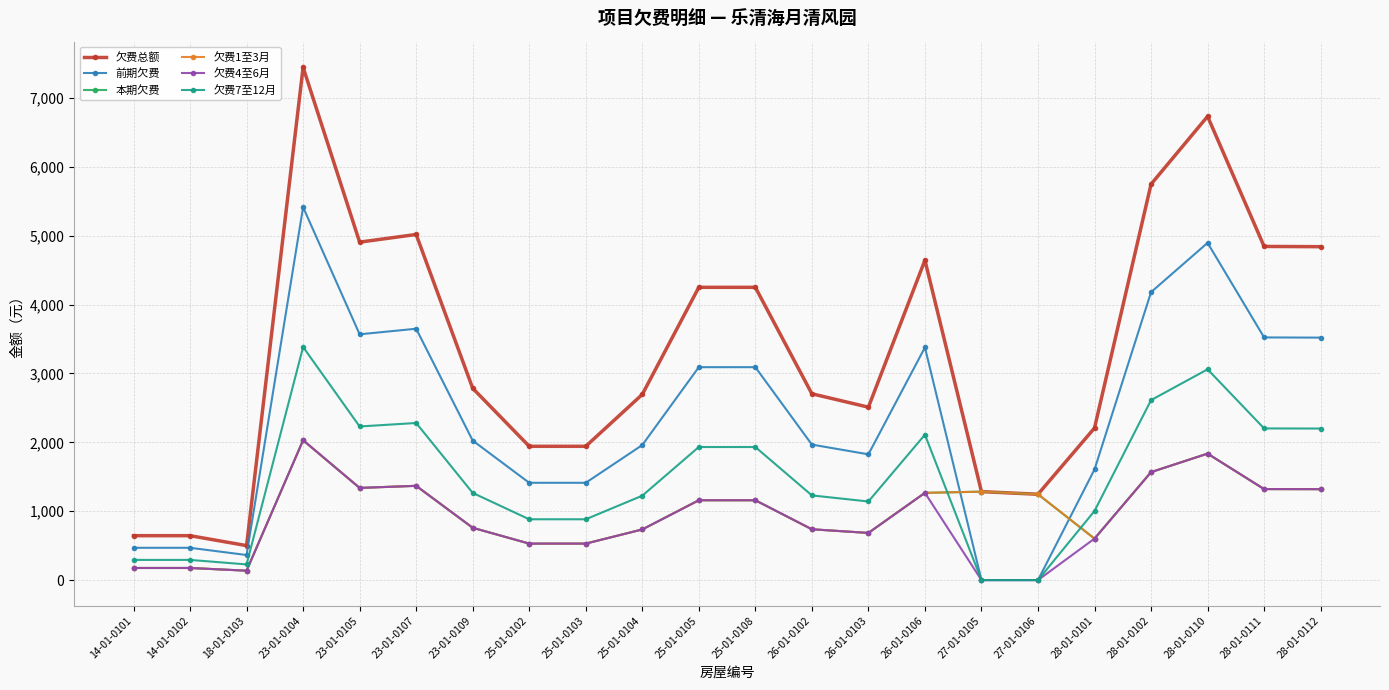

Is this an area chart (filled region under the line)?

No